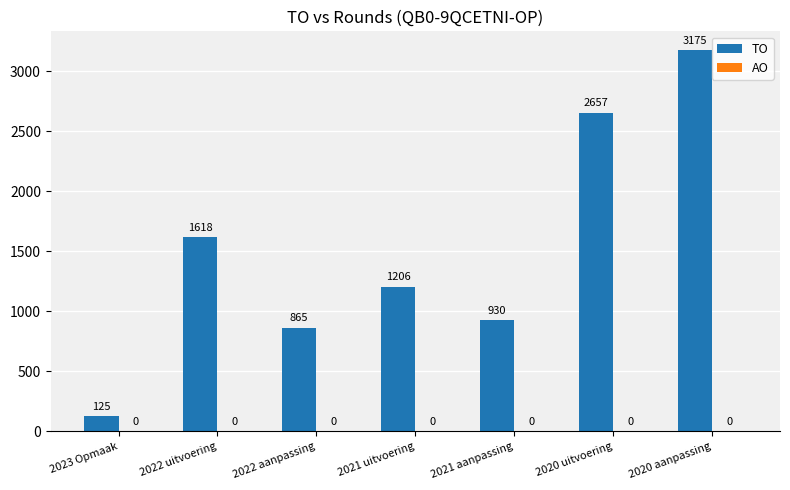

Which has a higher value, 2020 uitvoering or 2022 aanpassing?

2020 uitvoering